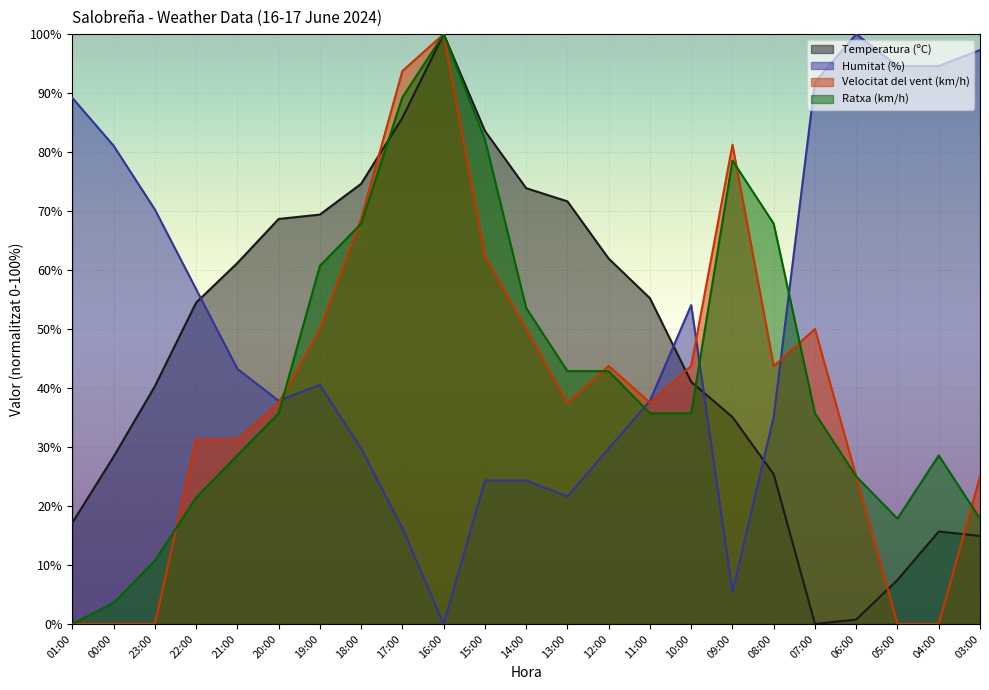

The Temperatura (ºC) series shows 60.9 at 23:00. True or false?

False